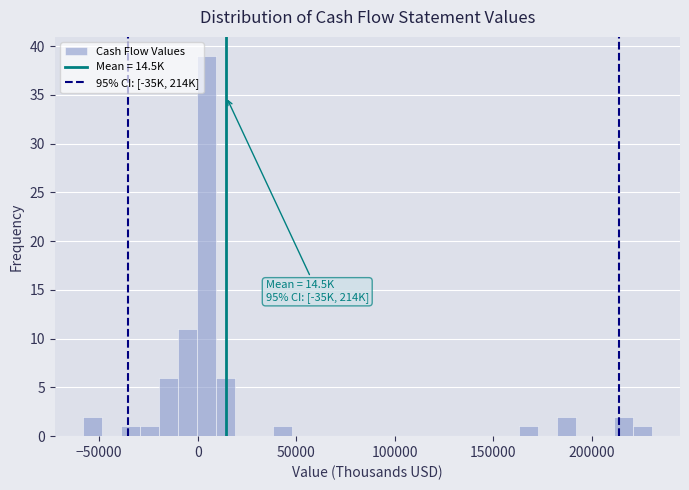

Around what value on the x-axis is the tallest bar? Give the approximate position of its centre, as read against the axis.

5000